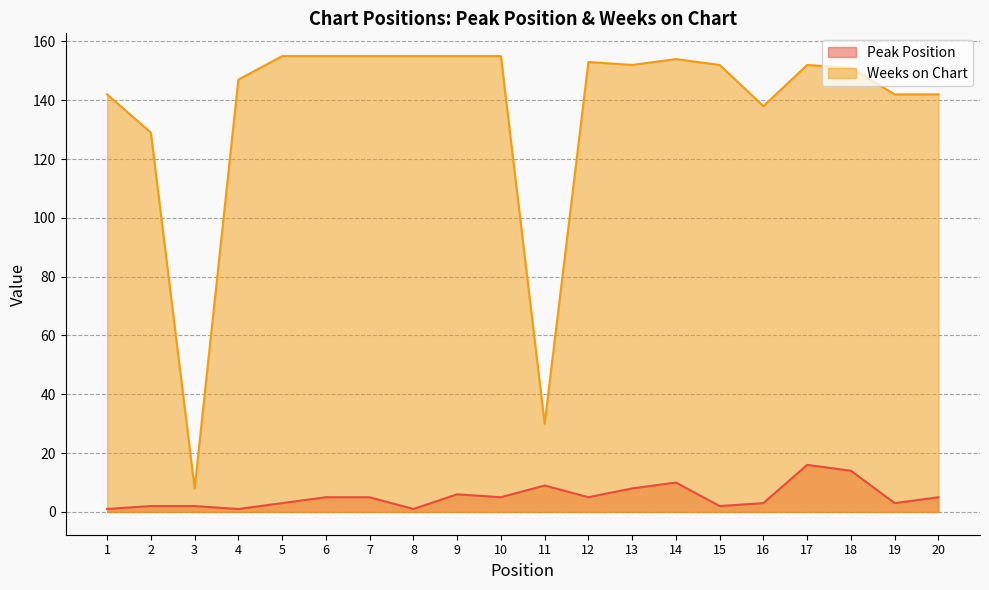

What is the sum of all Peak Position values?

106